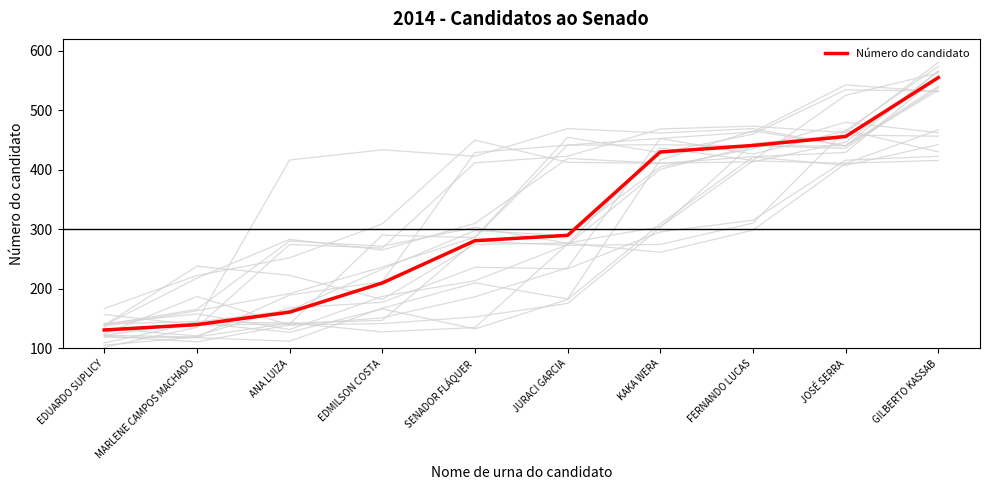

What is the change in value from MARLENE CAMPOS MACHADO to JURACI GARCIA?

+150